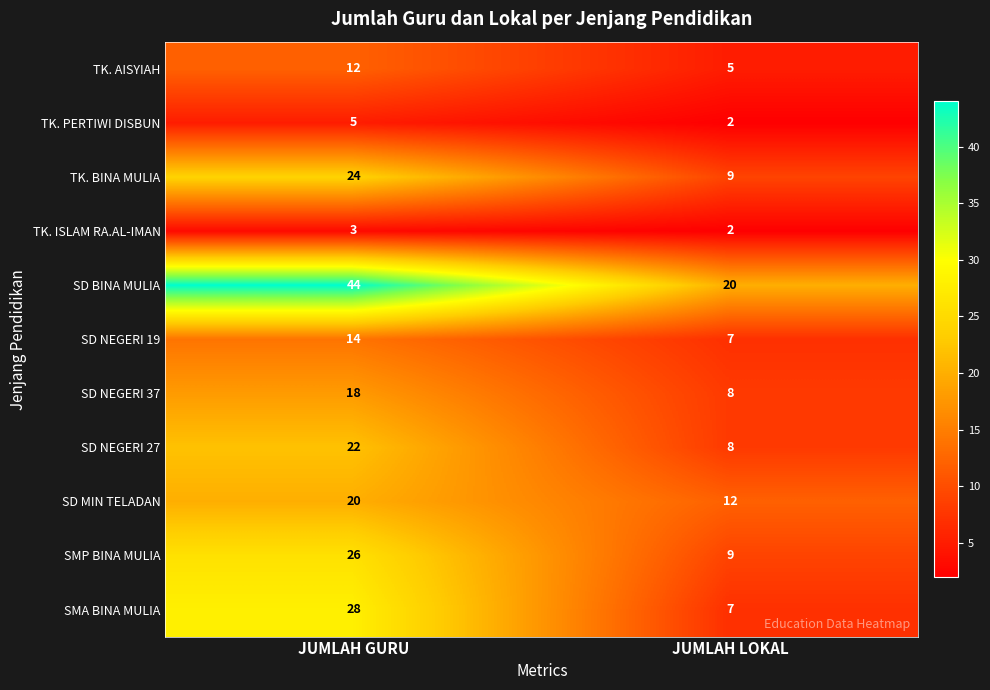

True or false: SD NEGERI 27 has a value of 30 at JUMLAH GURU.

False